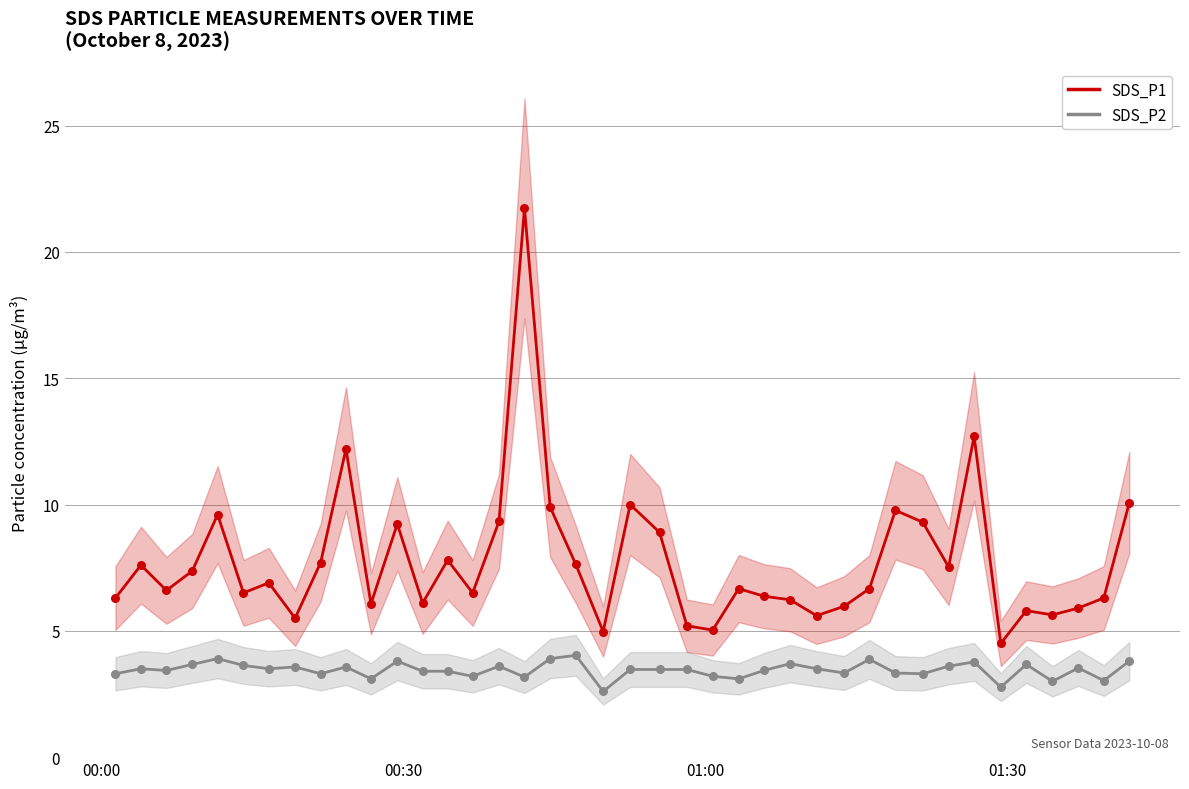

True or false: SDS_P2 and SDS_P1 intersect in this chart.

False